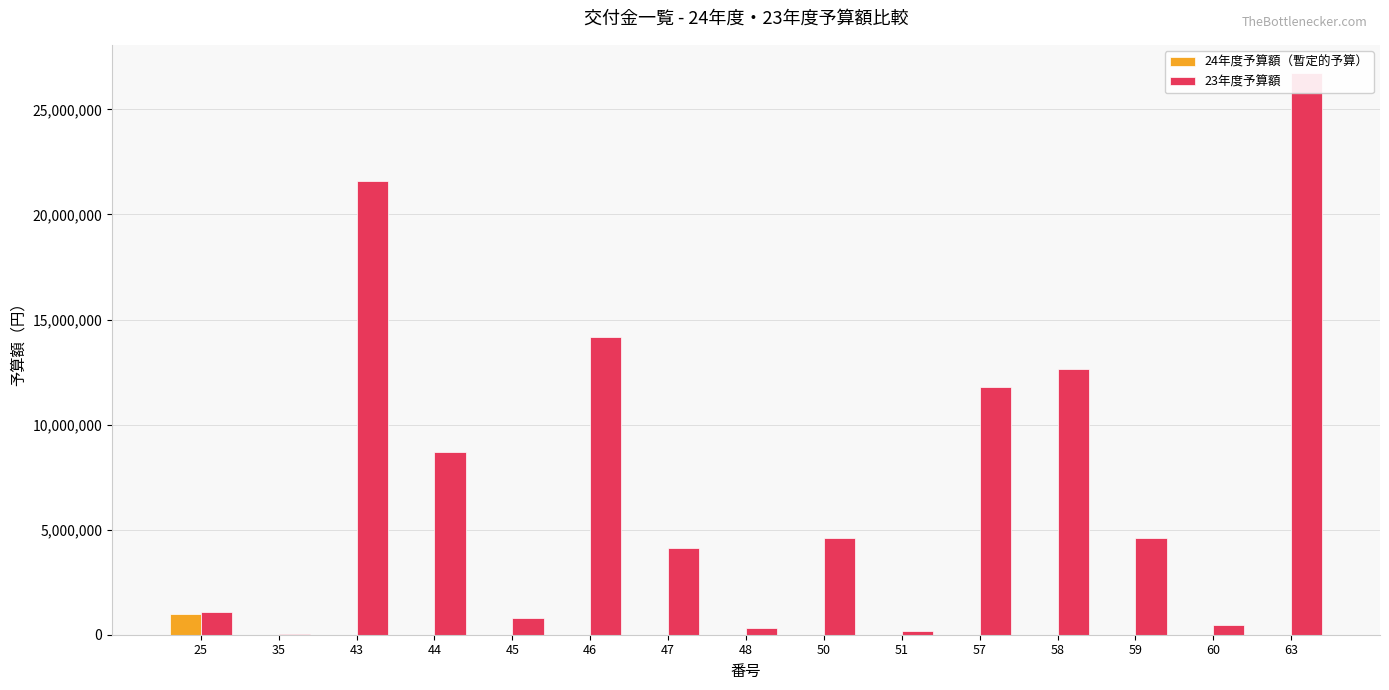

Rank the series by their average value, from highest to lowest.

23年度予算額, 24年度予算額（暫定的予算）